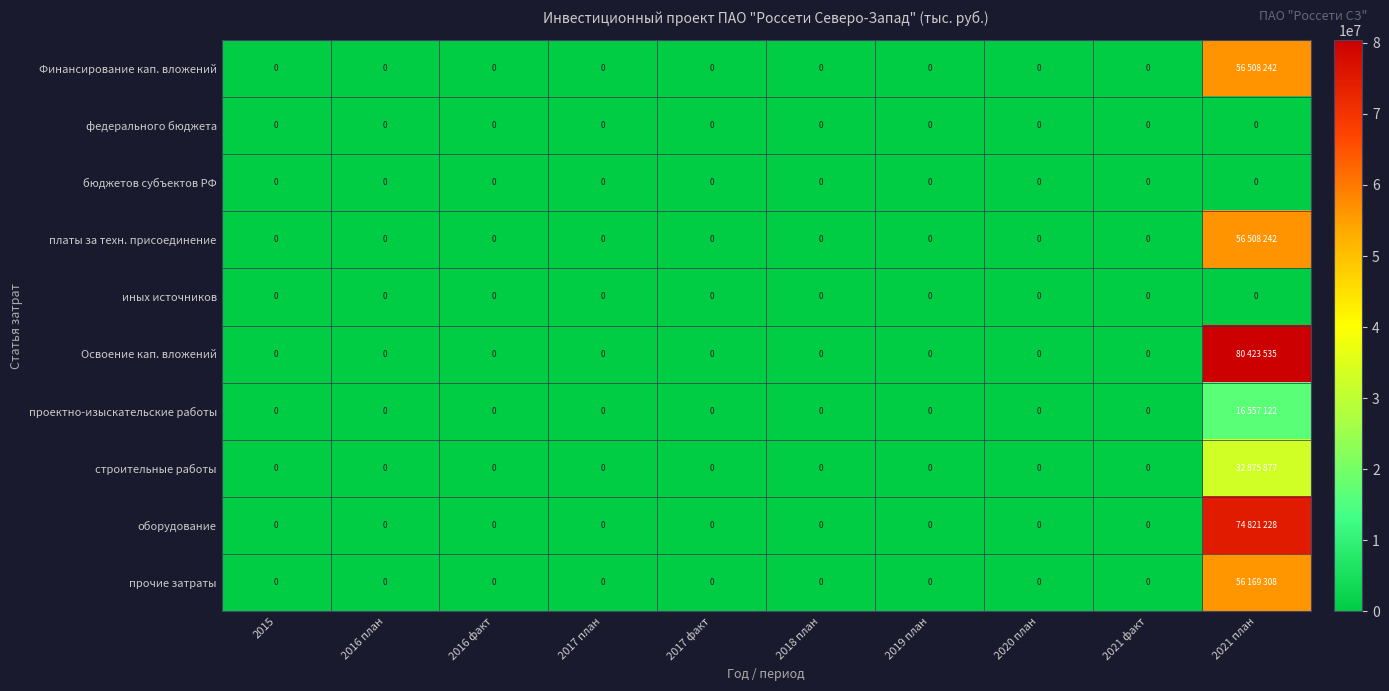

Is it true that иных источников equals 0 at 2017 факт?

True